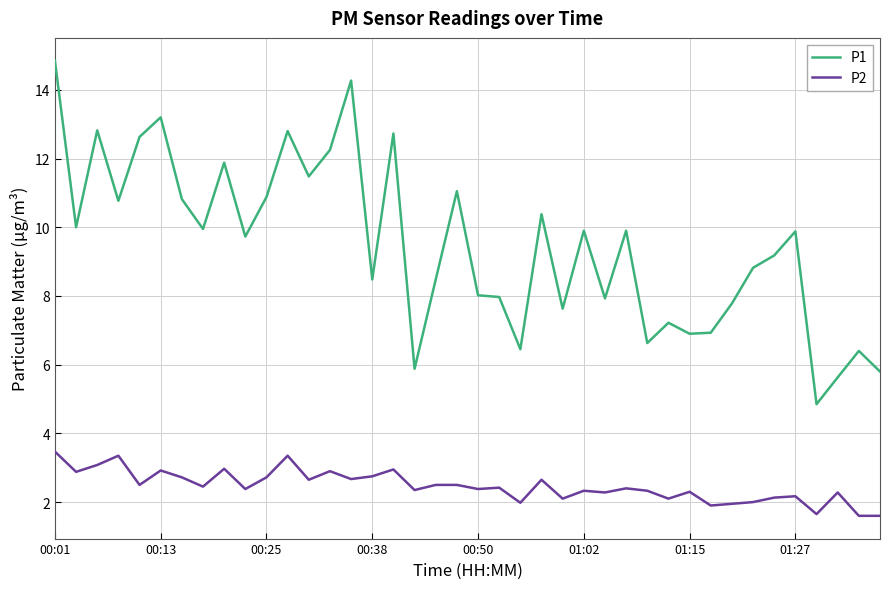

List the series in order of their peak value, lowest first.

P2, P1